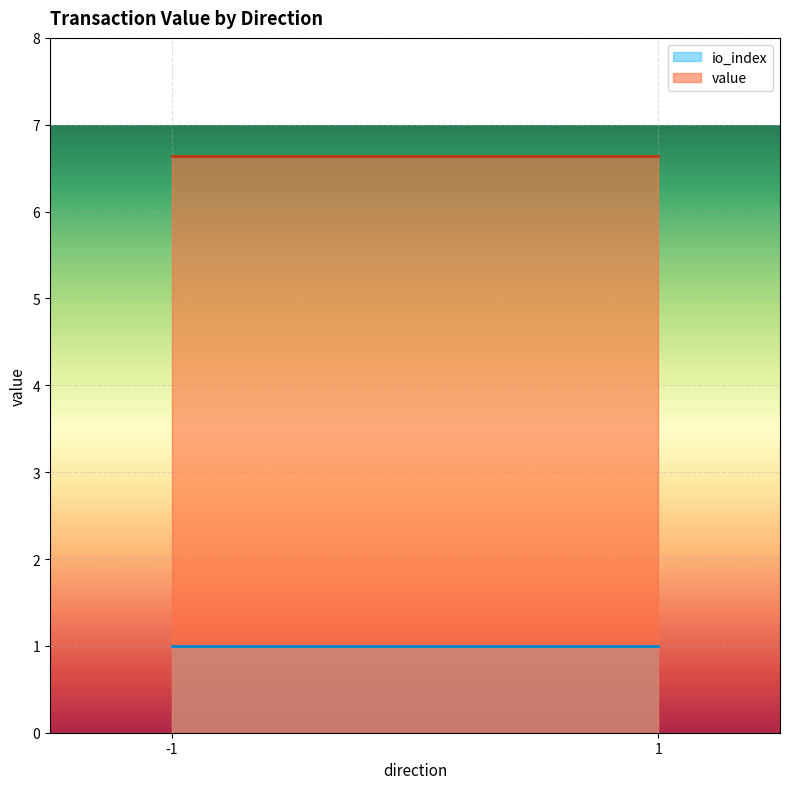

What is the average value of the value series?

6.6